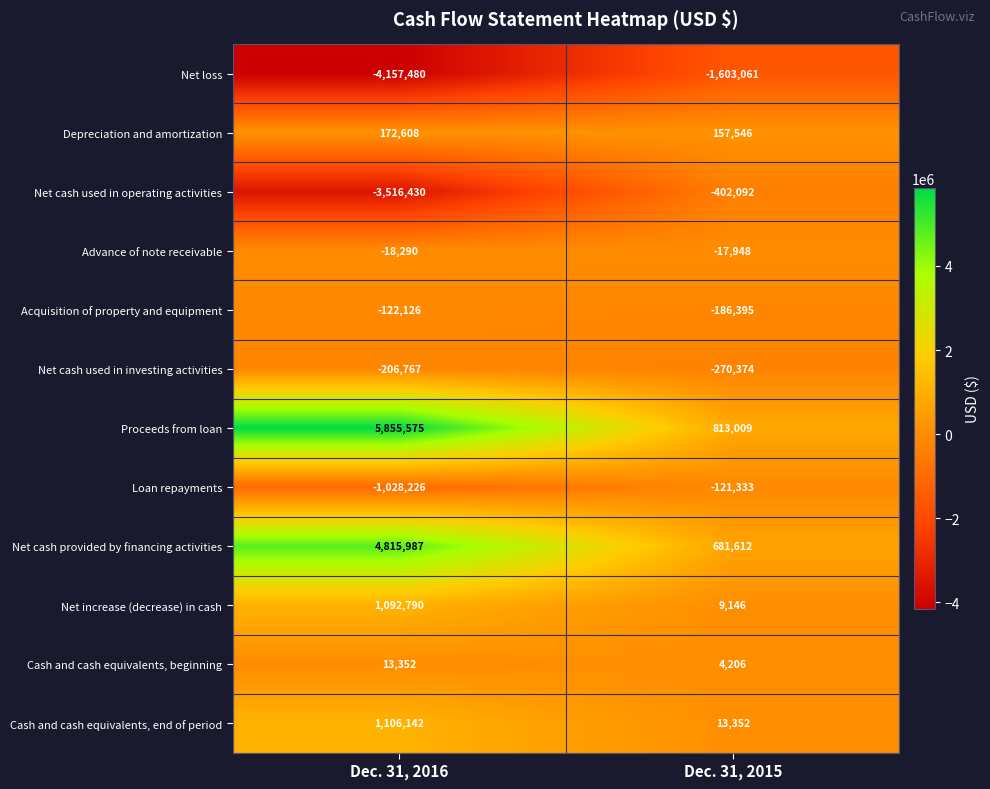

Reading left to right, transcribe all the data shown in this chart.

Net loss: -4157480	-1603061
Depreciation and amortization: 172608	157546
Net cash used in operating activities: -3516430	-402092
Advance of note receivable: -18290	-17948
Acquisition of property and equipment: -122126	-186395
Net cash used in investing activities: -206767	-270374
Proceeds from loan: 5855575	813009
Loan repayments: -1028226	-121333
Net cash provided by financing activities: 4815987	681612
Net increase (decrease) in cash: 1092790	9146
Cash and cash equivalents, beginning: 13352	4206
Cash and cash equivalents, end of period: 1106142	13352